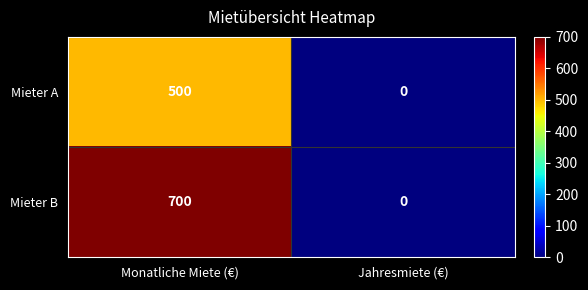

What is the spread (max minus min) of values at Monatliche Miete (€)?

200